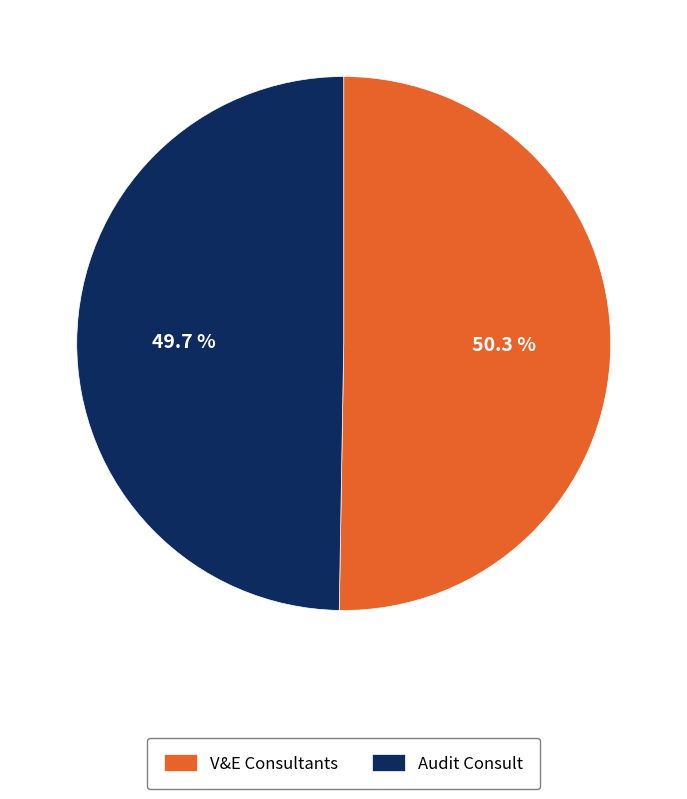

Count the number of slices in the pie.

2